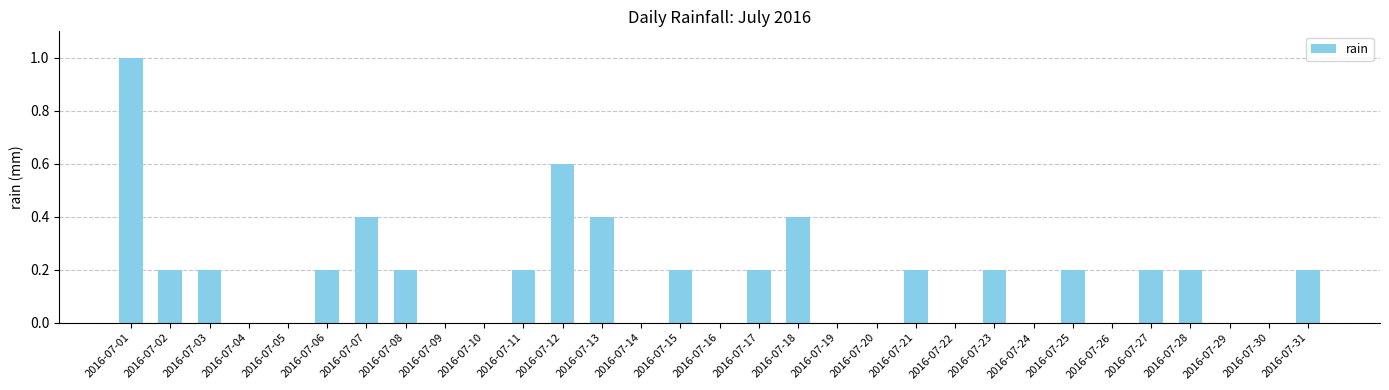

How many data points does each series have?

31